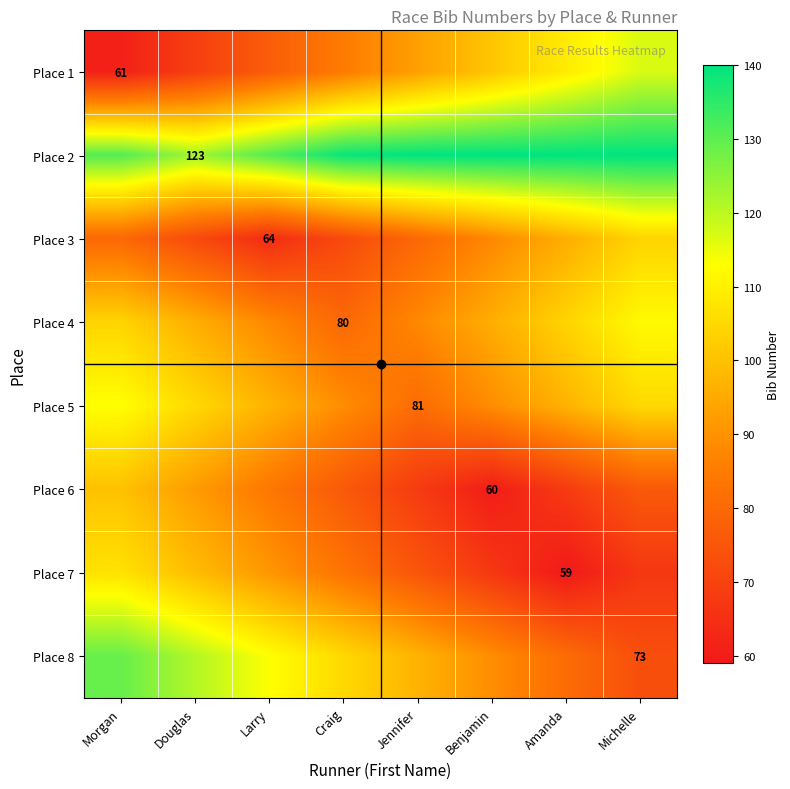

Which series has the largest total across all categories?

Place 2